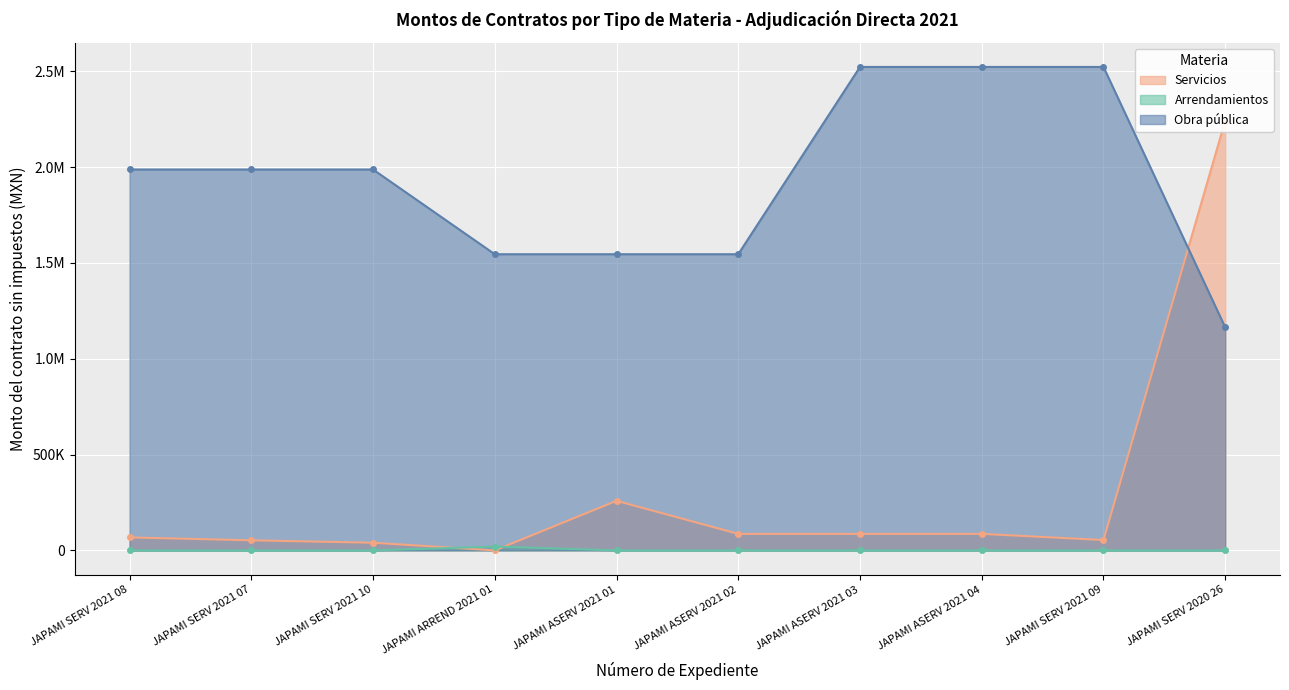

True or false: Arrendamientos and Servicios cross at least once.

True